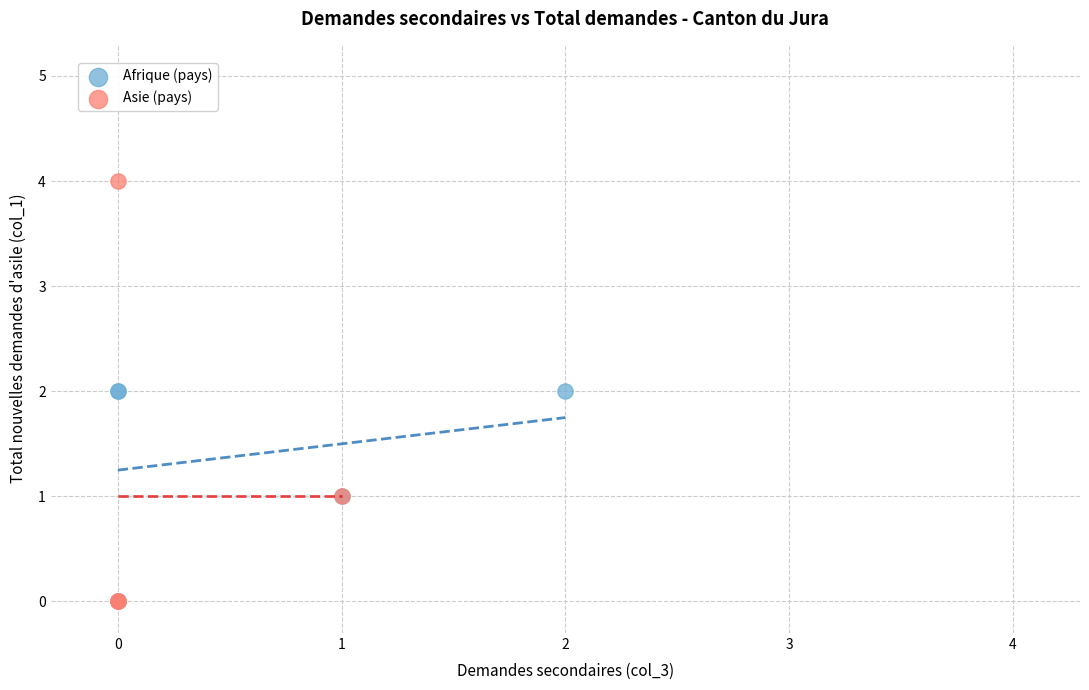

Which series contains the highest Y value?

Asie (pays)